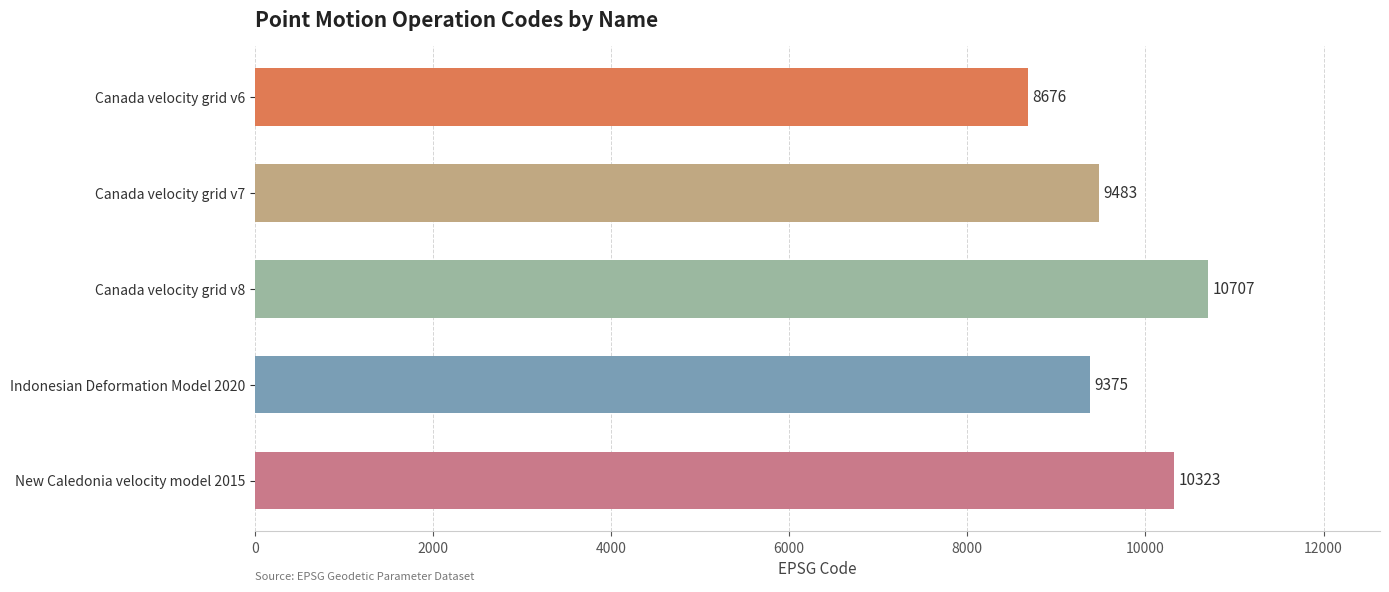

What is the sum of all values?

48564